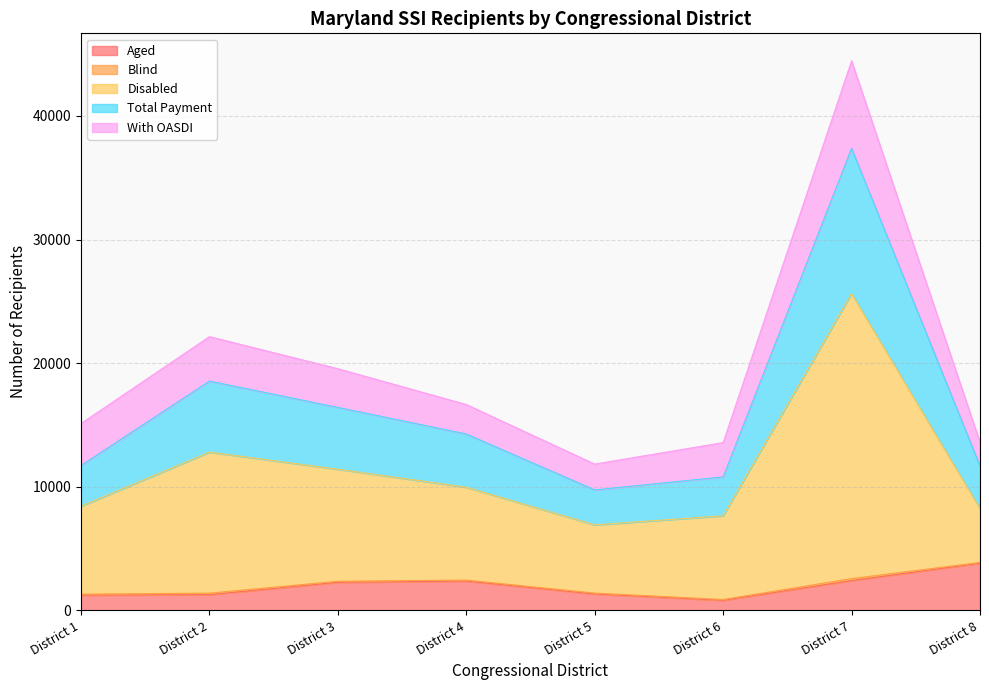

What is the minimum value shown in the chart?

821